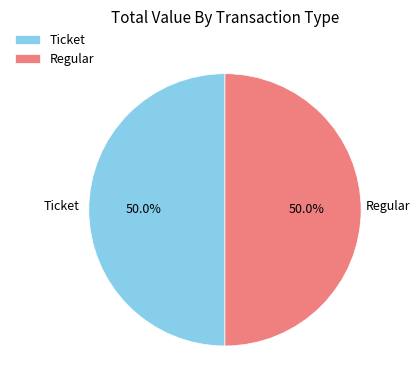

Do Ticket and Regular together represent more than half of the pie?

Yes